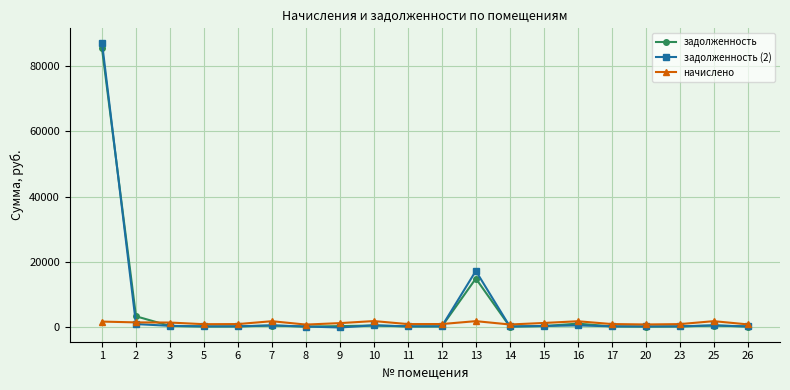

At how many categories does at least one series exceed 11113?

2